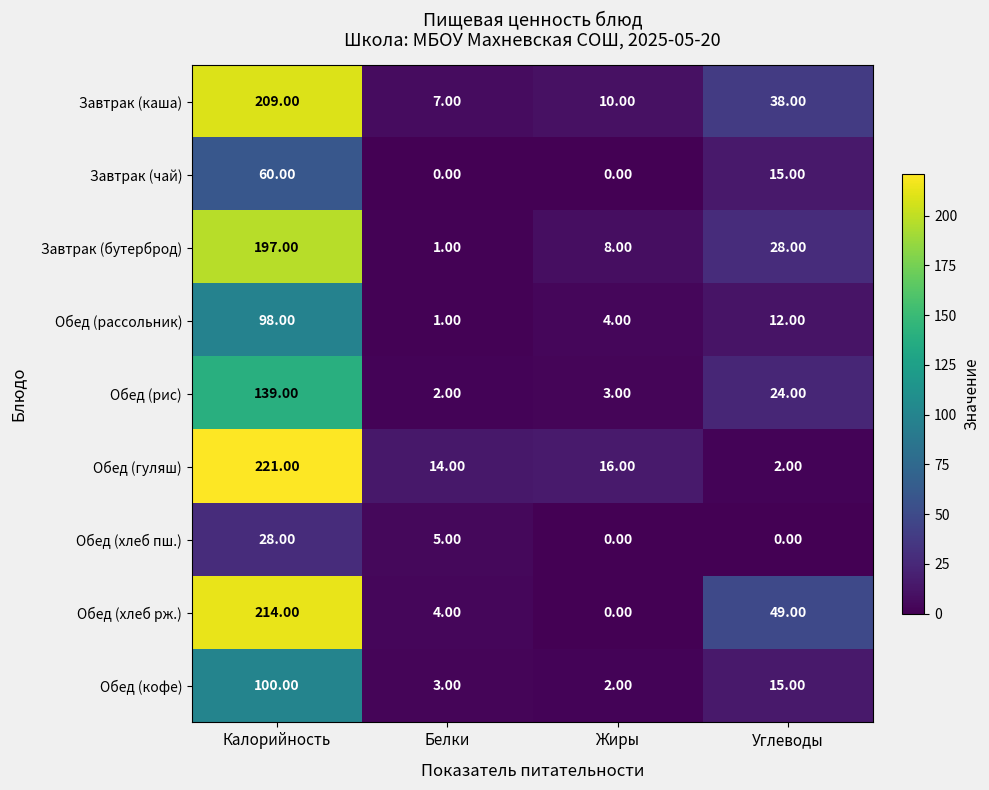

At which label does Завтрак (каша) reach its minimum?

Белки